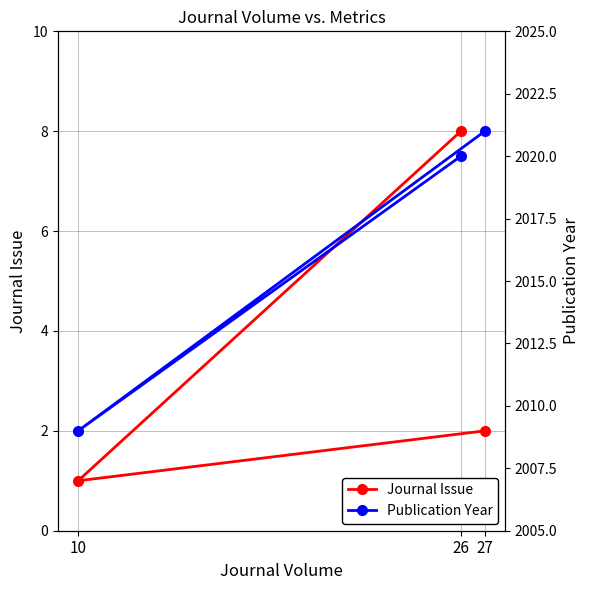

List the labels in order of Publication Year value, smallest first.

10, 26, 27